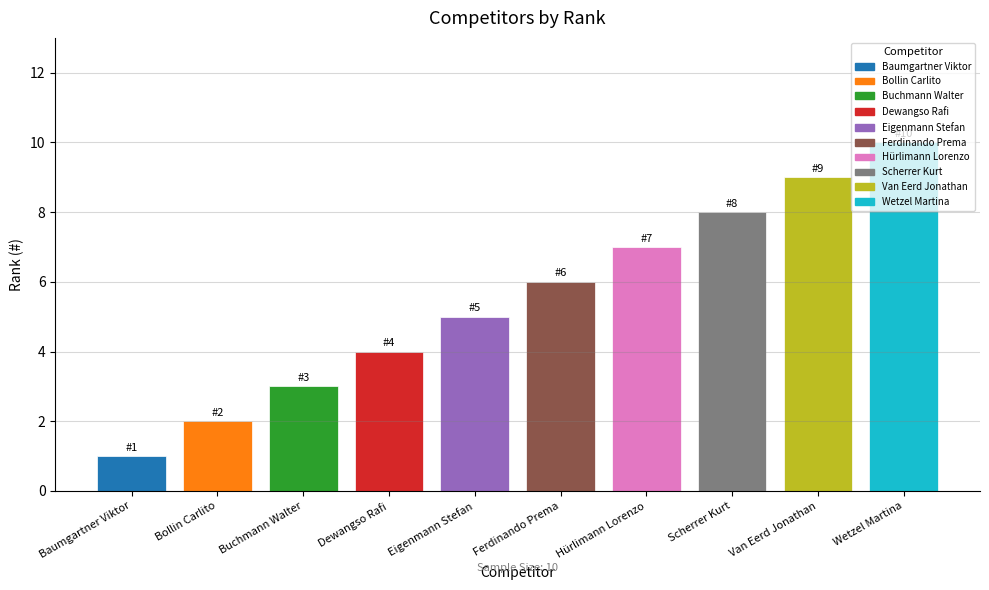

What is the minimum value shown in the chart?

1